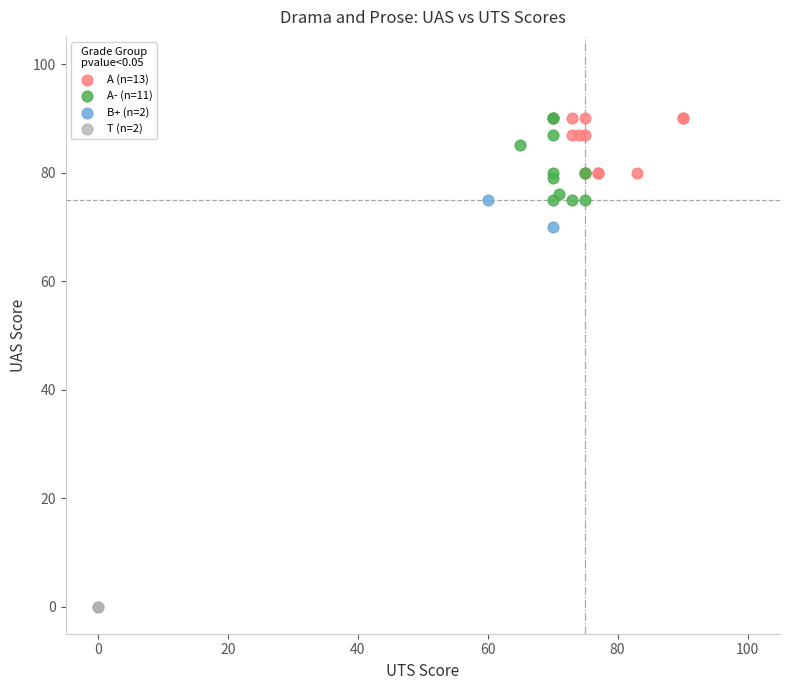

Which series contains the lowest Y value?

T (n=2)